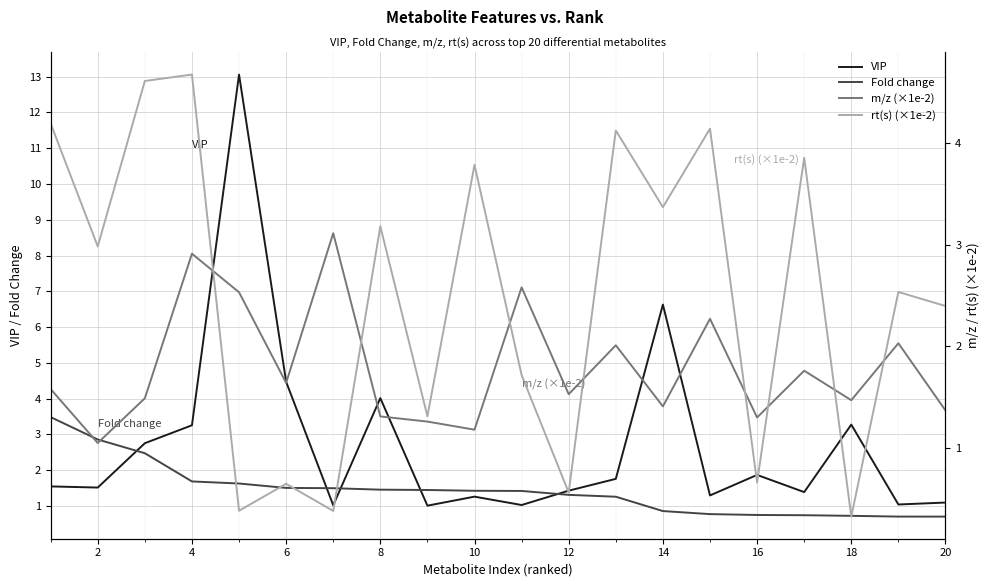

Reading right to left, list all the values displayed in this chart.

VIP: 1.1	1.0	3.3	1.4	1.9	1.3	6.6	1.8	1.4	1.0	1.3	1.0	4.0	1.0	4.5	13.1	3.3	2.8	1.5	1.5
Fold change: 0.7	0.7	0.7	0.7	0.8	0.8	0.9	1.3	1.3	1.4	1.4	1.4	1.5	1.5	1.5	1.6	1.7	2.5	2.9	3.5
m/z (×1e-2): 1.4	2.0	1.5	1.8	1.3	2.3	1.4	2.0	1.5	2.6	1.2	1.3	1.3	3.1	1.6	2.5	2.9	1.5	1.1	1.6
rt(s) (×1e-2): 2.4	2.5	0.3	3.9	0.7	4.1	3.4	4.1	0.6	1.7	3.8	1.3	3.2	0.4	0.6	0.4	4.7	4.6	3.0	4.2